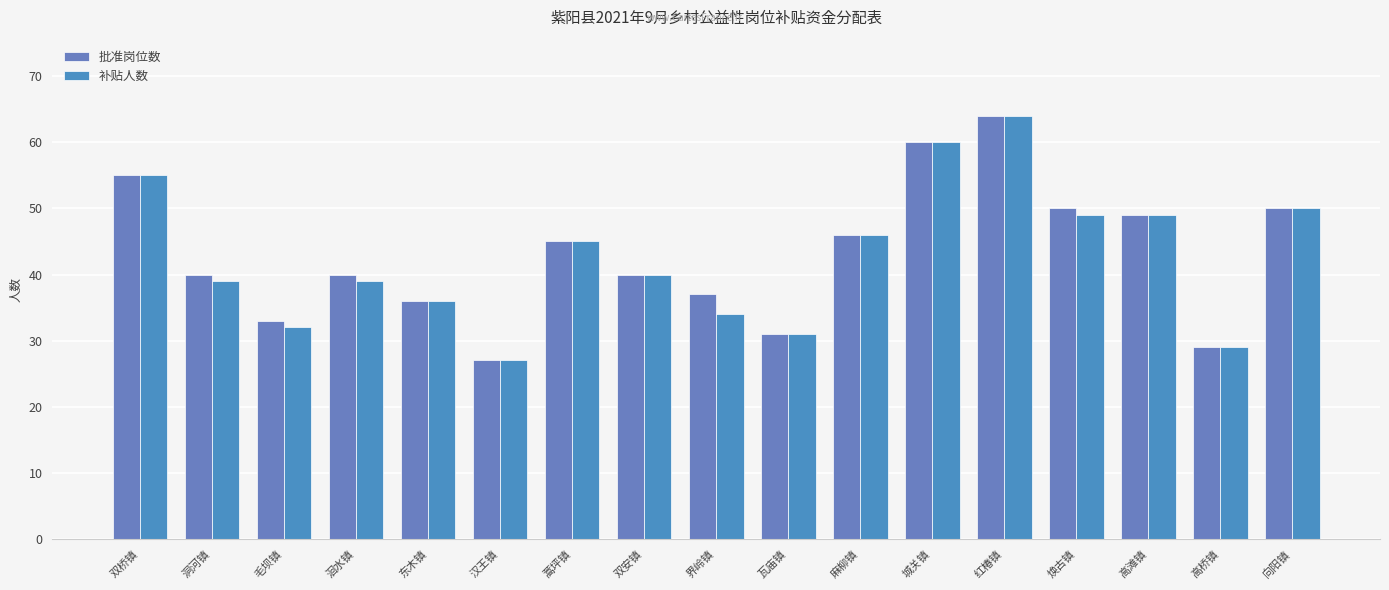

Does the chart contain any negative values?

No